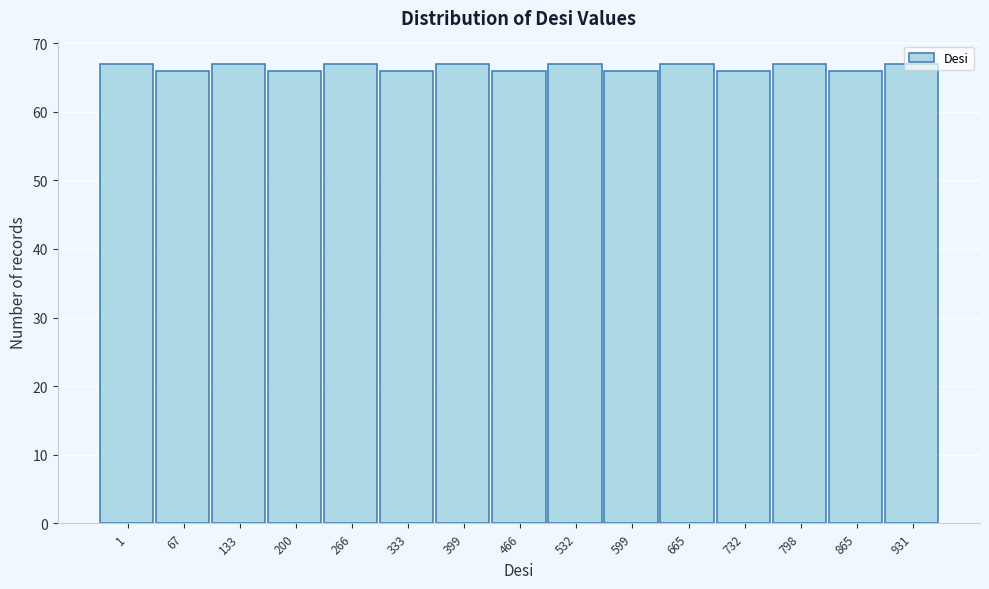

What is the value of the 14th bar from the left?

66